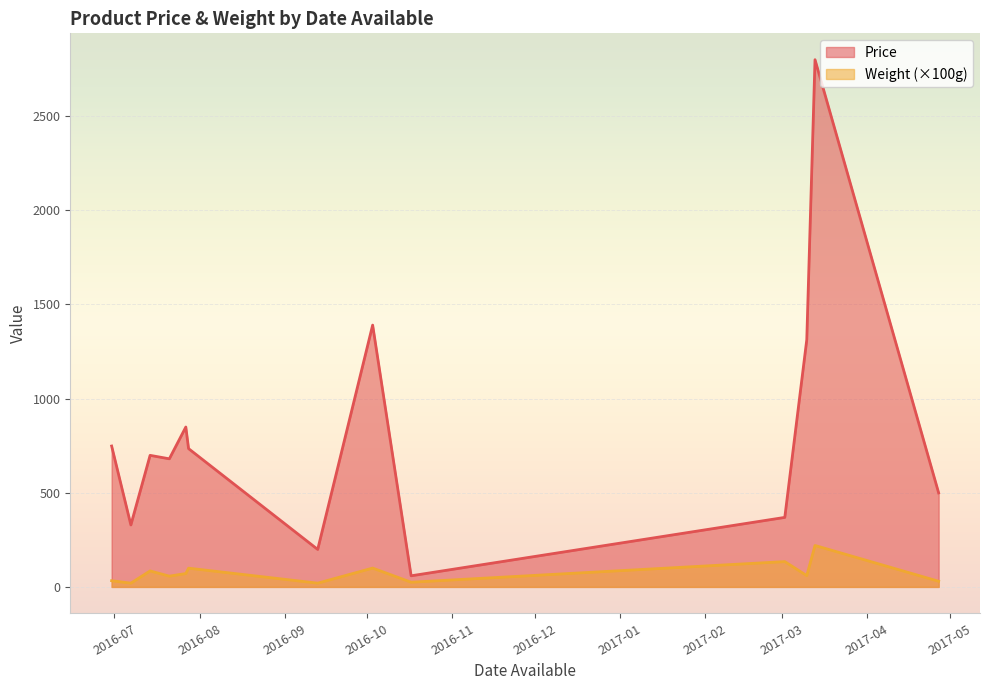

True or false: Weight has more than 1 points higher than both neighbors.

True